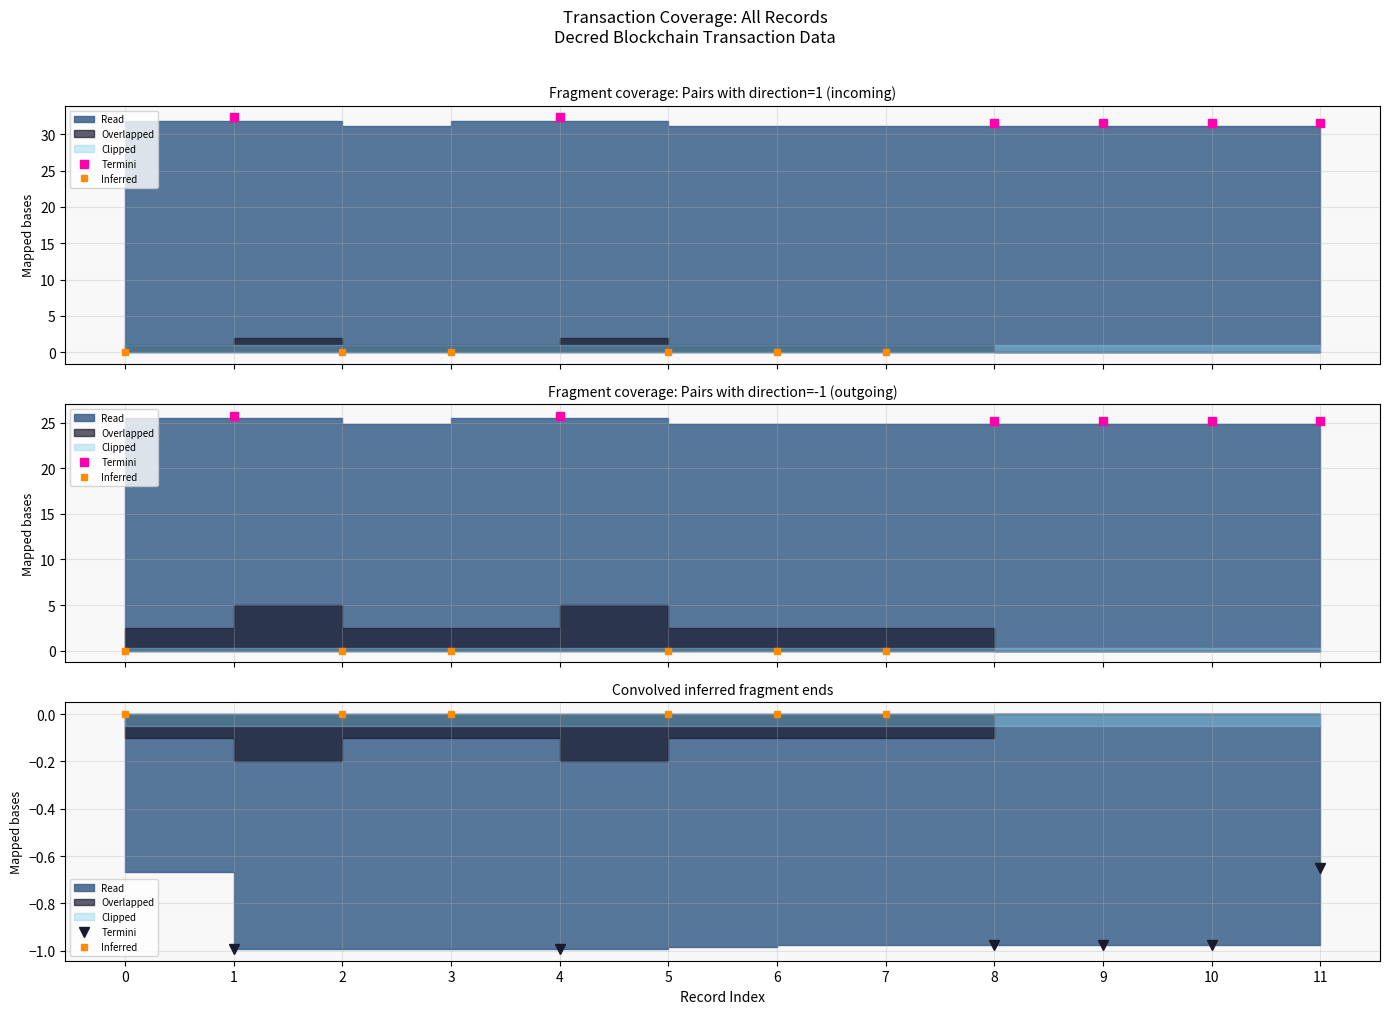

True or false: Termini and Inferred cross at least once.

False